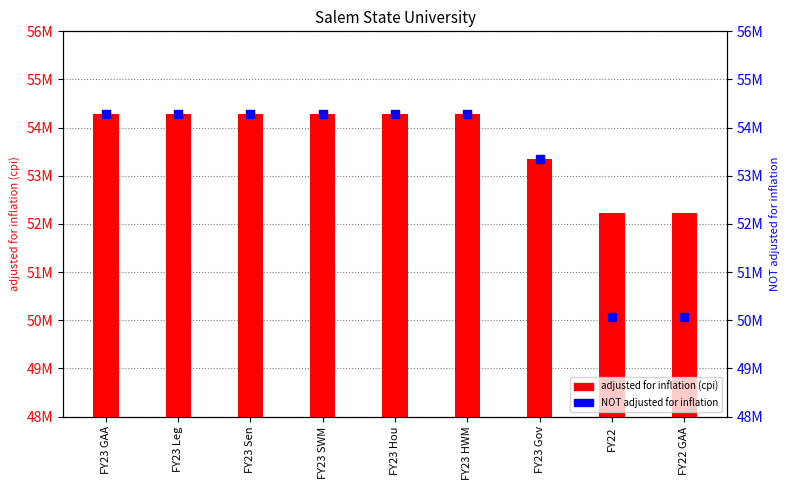

Is the value of NOT adjusted for inflation at FY22 GAA greater than the value of adjusted for inflation (cpi) at FY23 GAA?

No